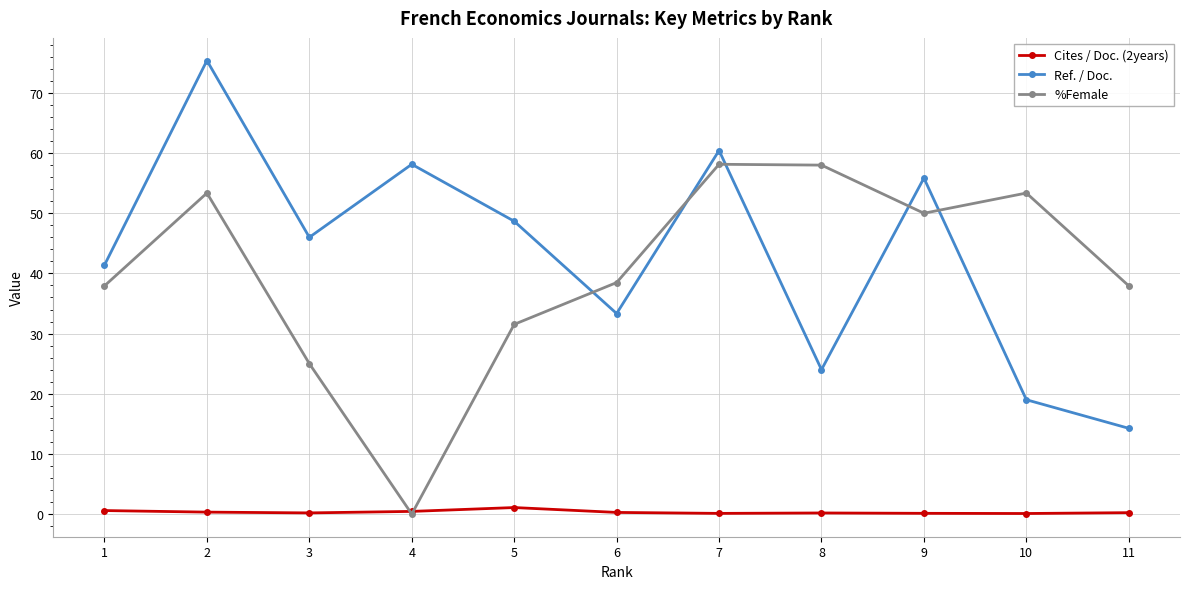

How many lines are shown in the chart?

3